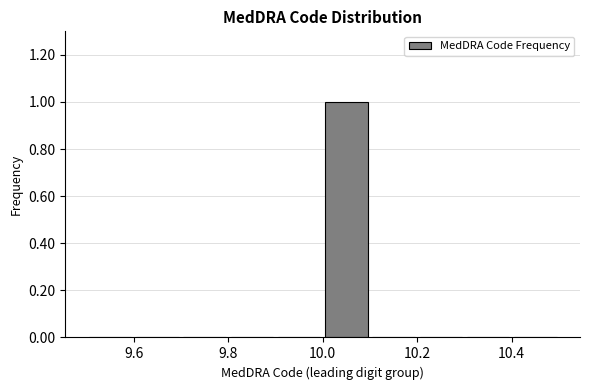

Reading left to right, transcribe this chart: for each bar, give the range it covers on the x-axis and its height. The values are not printed on the chart, so give them approximately, as read against the axis.

9.5 to 9.6: 0
9.6 to 9.7: 0
9.7 to 9.8: 0
9.8 to 9.9: 0
9.9 to 10.0: 0
10.0 to 10.1: 1
10.1 to 10.2: 0
10.2 to 10.3: 0
10.3 to 10.4: 0
10.4 to 10.5: 0